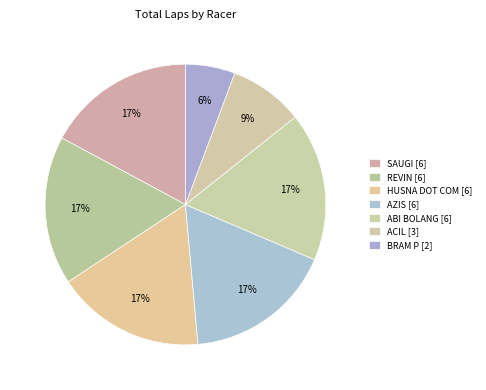

How many slices are in this pie chart?

7